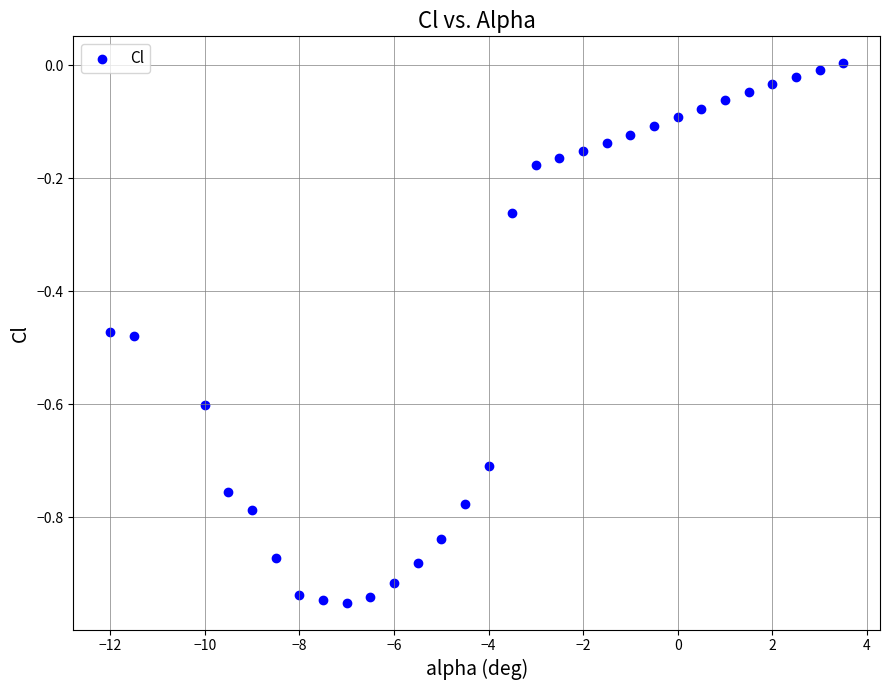

What is the range of X values (max minus min)?

15.5